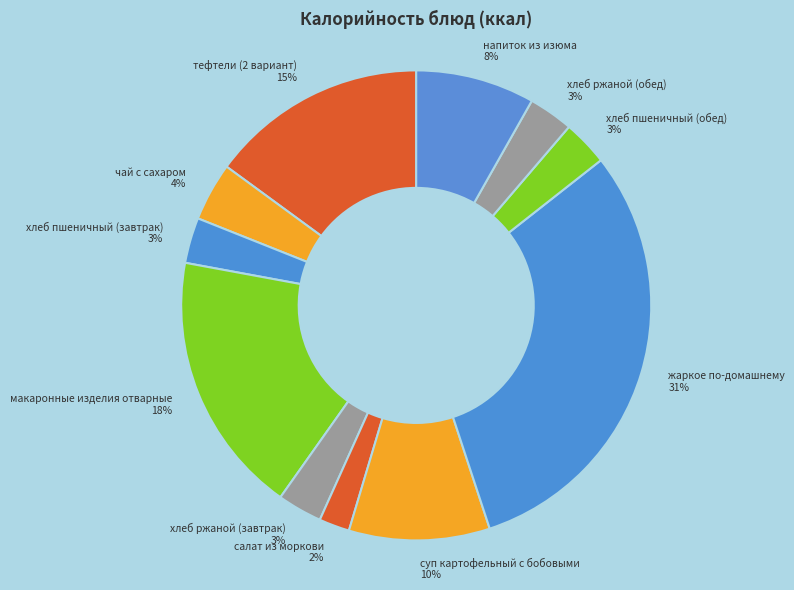

What is the smallest slice in the pie chart?

салат из моркови